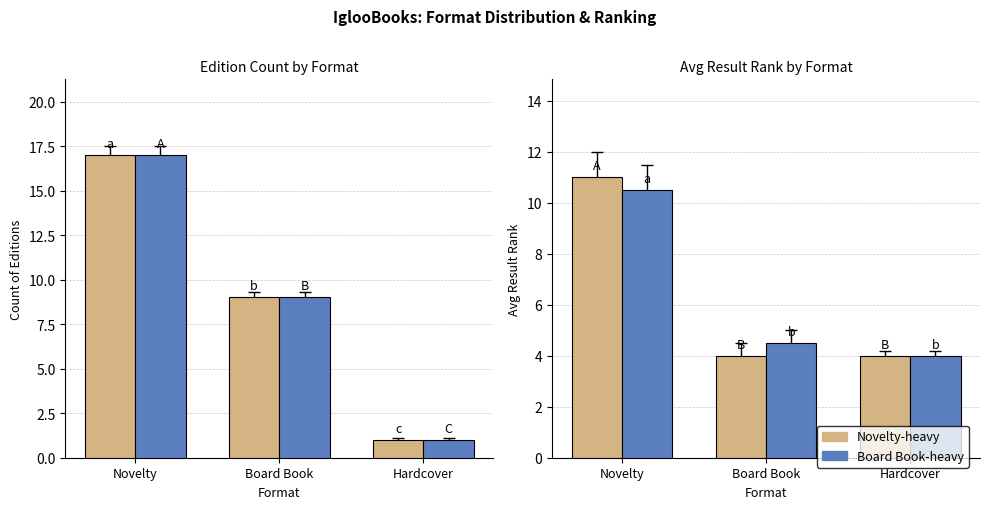

Is it true that Count of Editions equals 3.8 at Board Book?

False